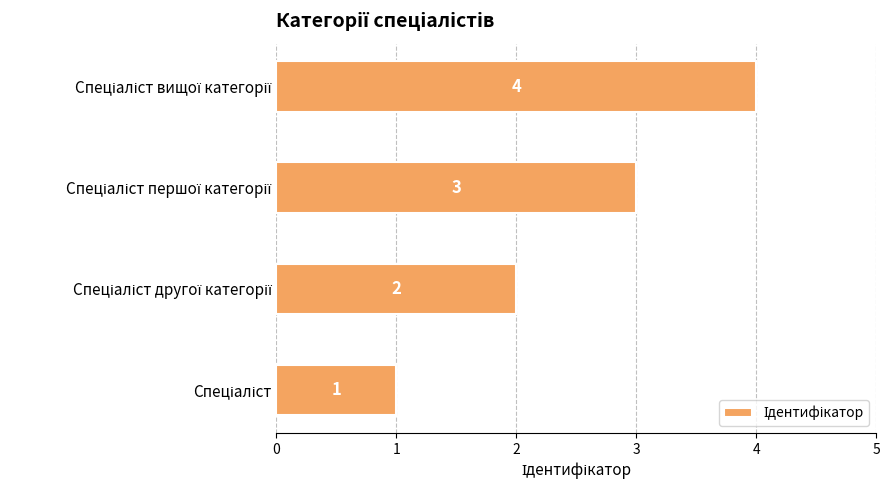

What is the difference between the maximum and minimum values?

3